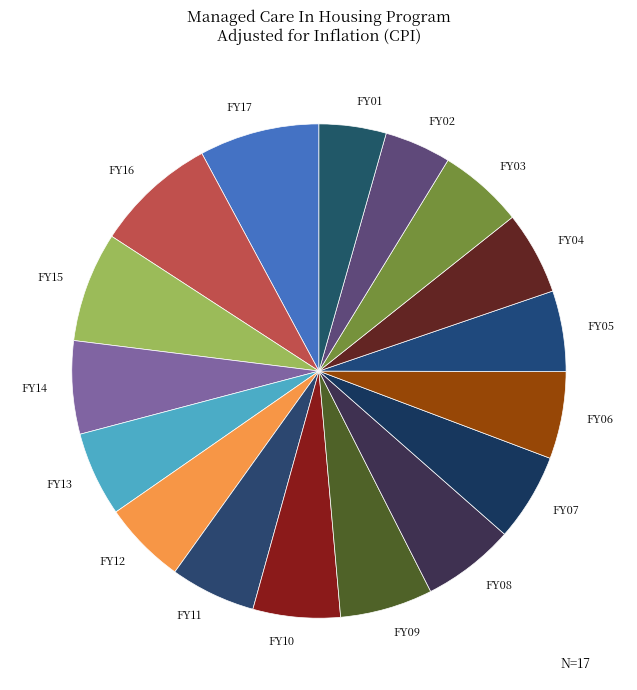

Which has a higher value, FY05 or FY01?

FY05